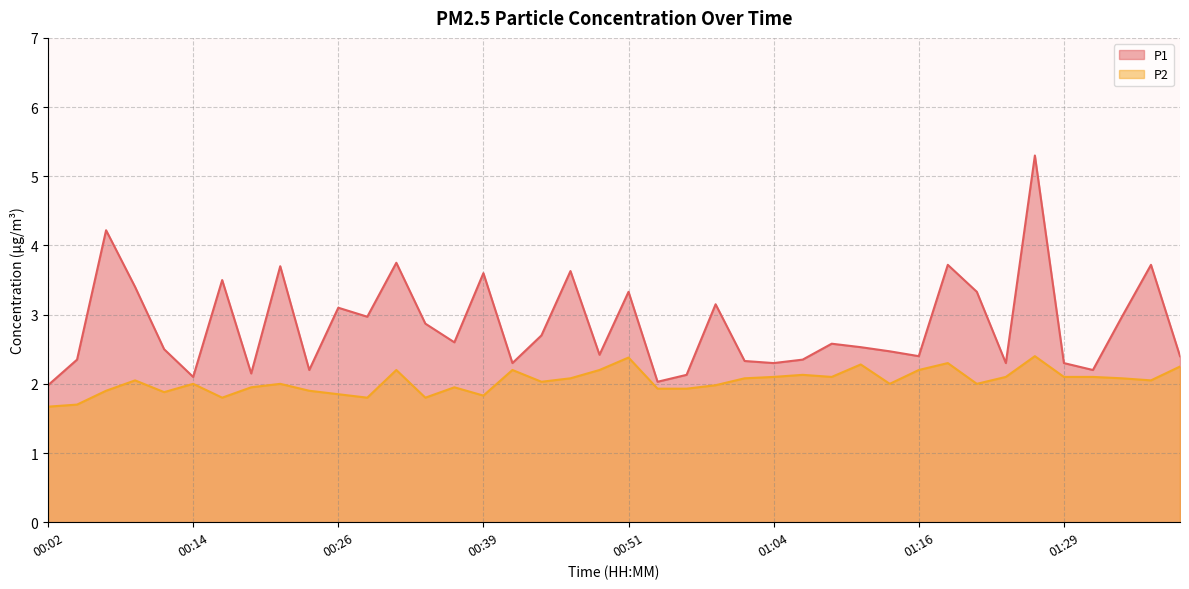

What is the label of the 22nd point from the right?

00:46